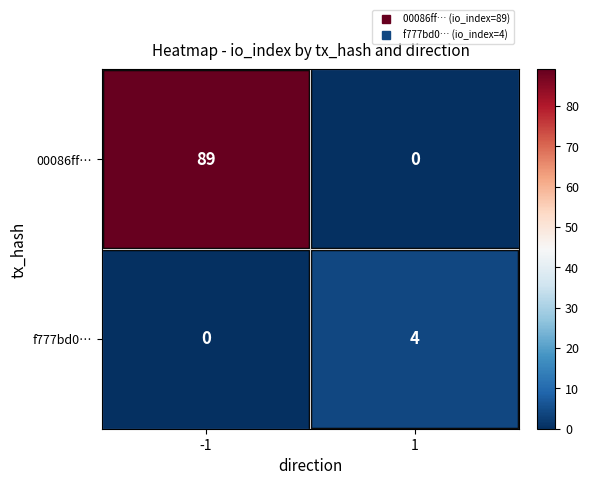

How many distinct data groups are displayed?

2